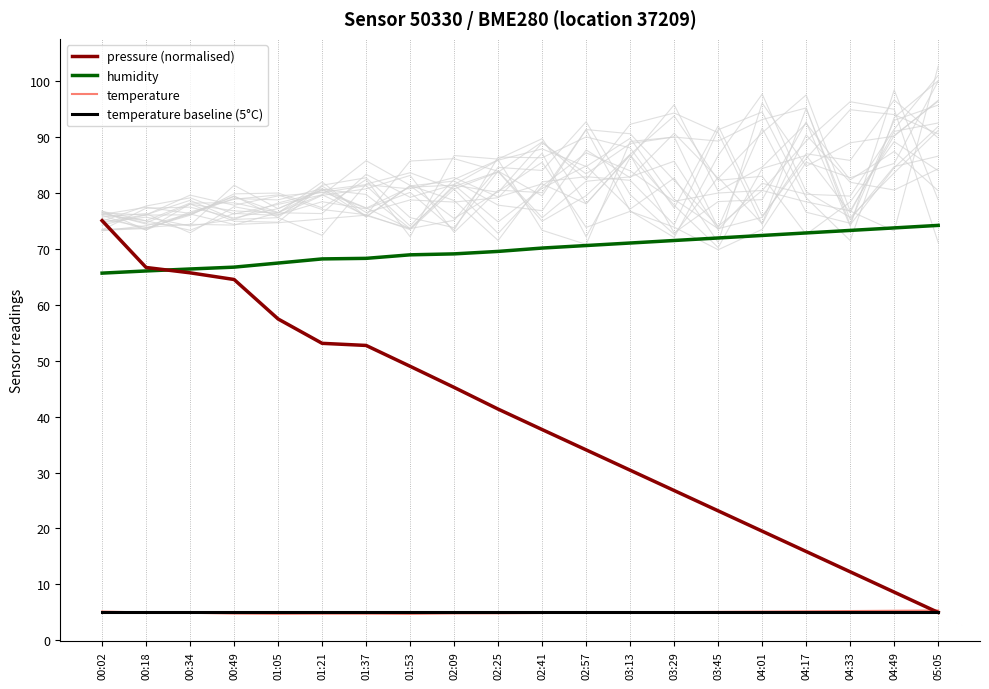

True or false: temperature and humidity intersect in this chart.

False